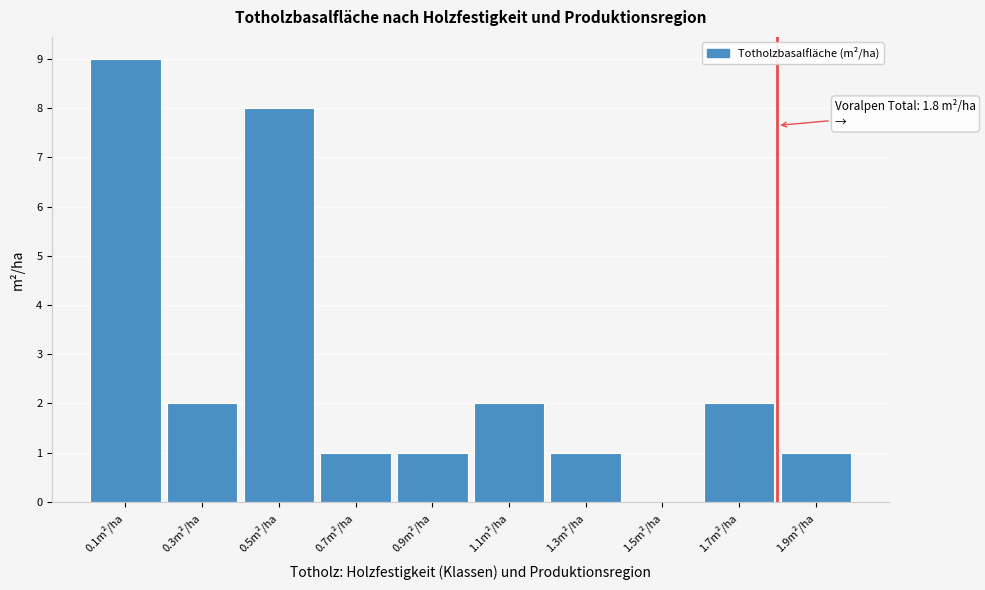

Which range on the x-axis has the tallest bar?

0.0 to 0.2